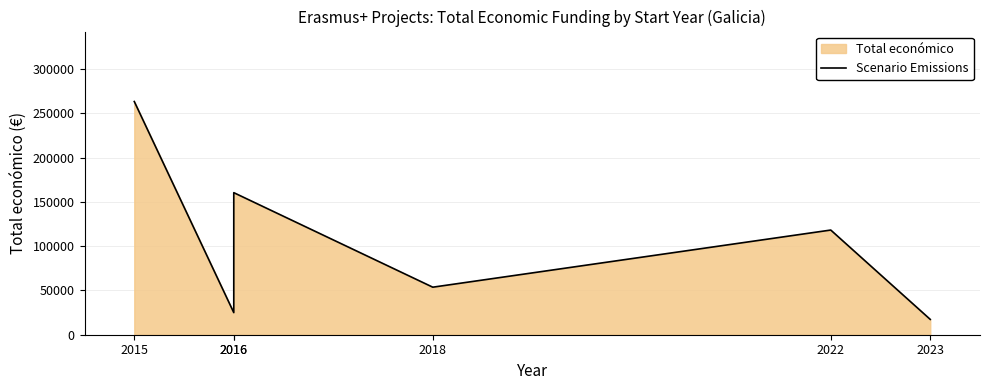

What is the difference between the values at 2016 and 2016?

135566